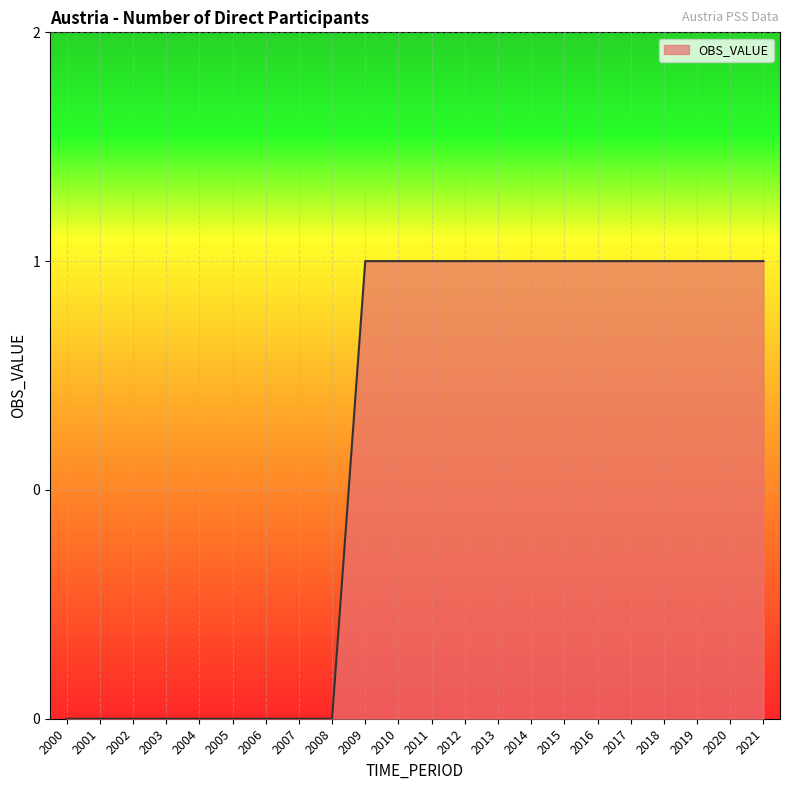

True or false: there are more than 2 points higher than both neighbors.

False